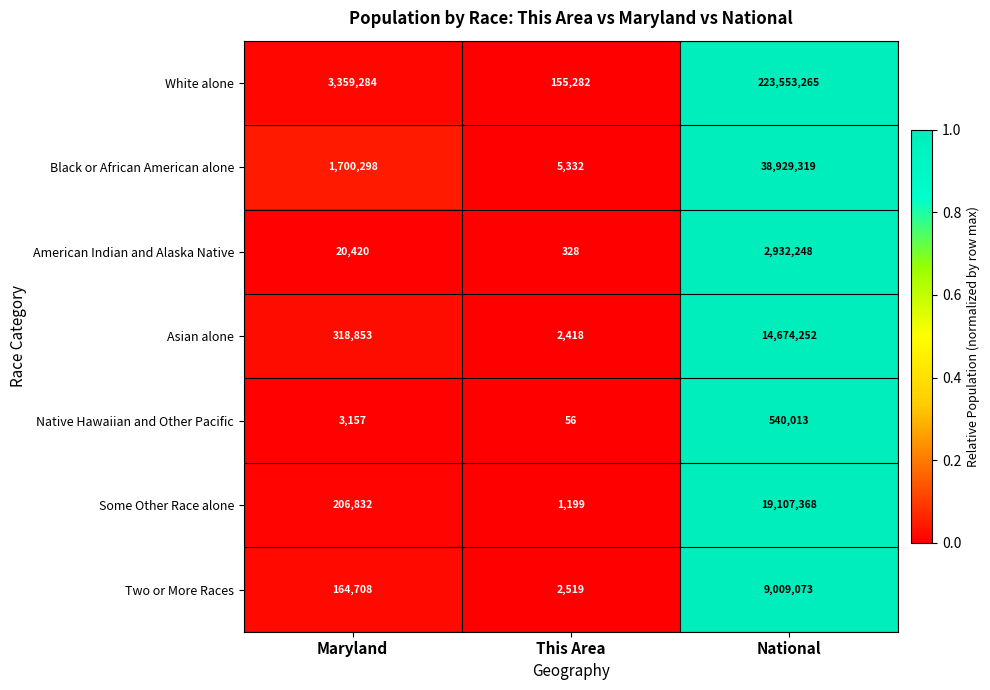

Which label corresponds to the smallest value in the chart?

This Area